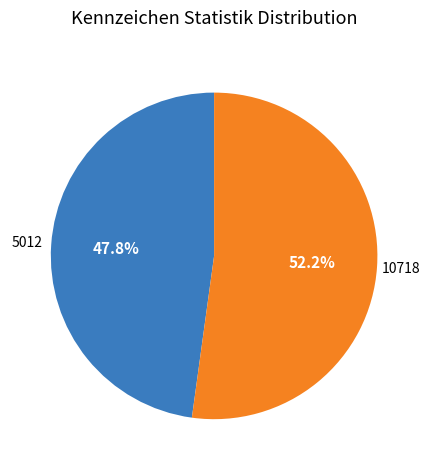

Rank the categories by value from highest to lowest.

10718, 5012